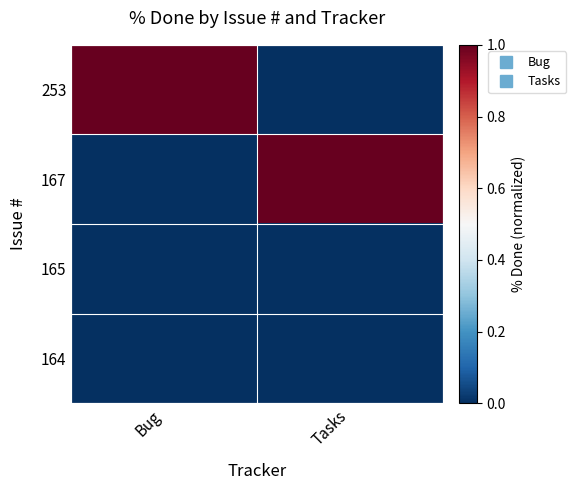

Which series changed the most between Bug and Tasks?

253